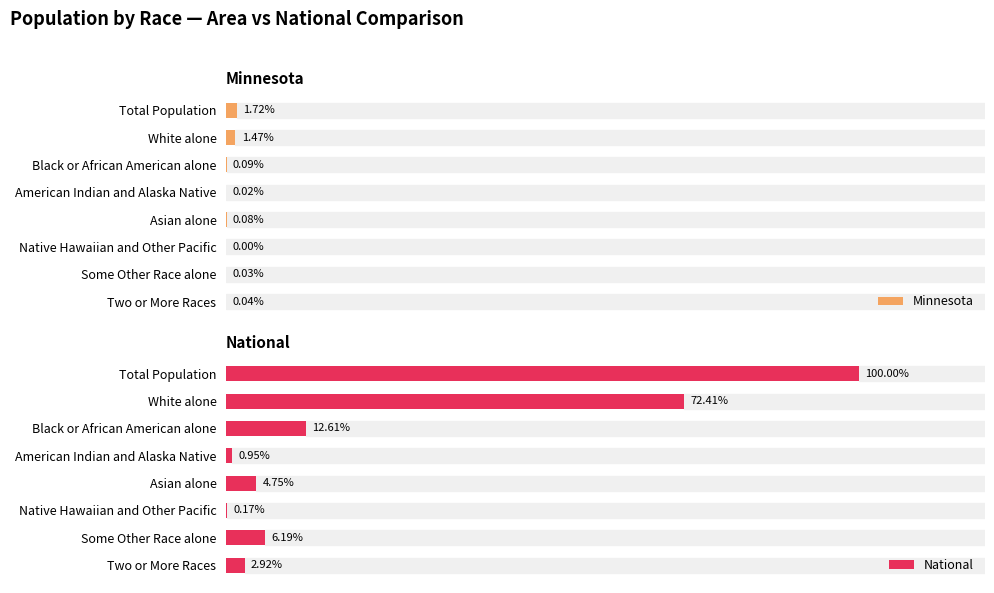

What is the average value of the National series?

25.0